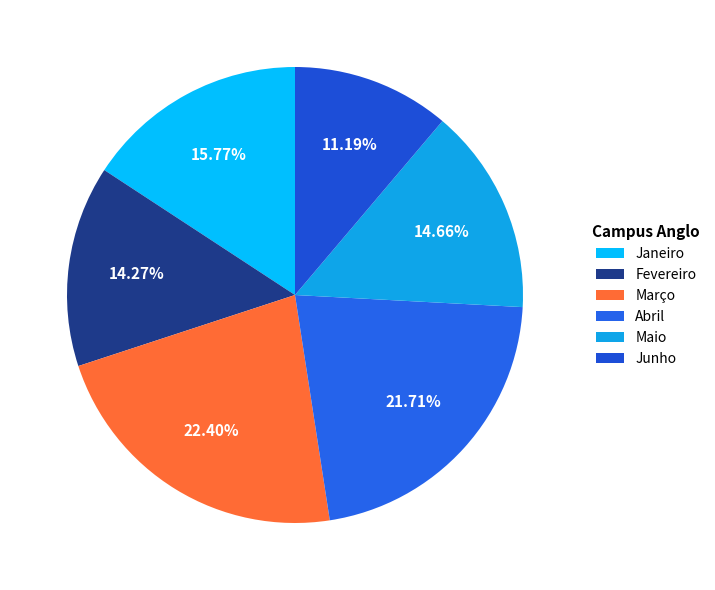

Count the number of slices in the pie.

6